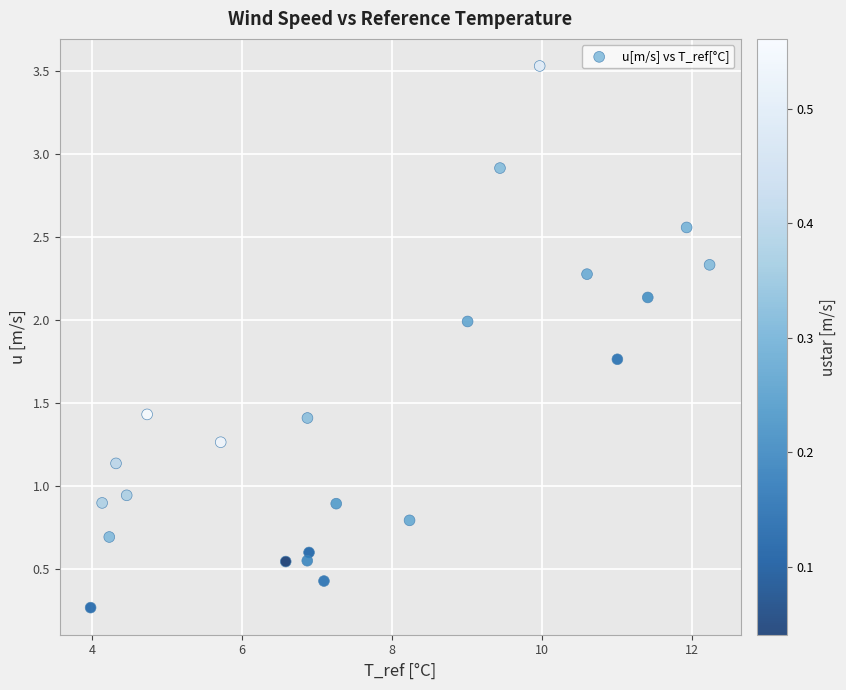

What is the range of X values (max minus min)?

8.3